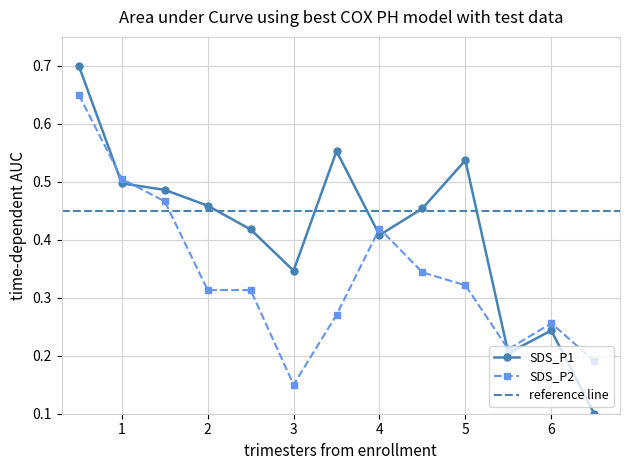

True or false: SDS_P1 has more than 2 points higher than both neighbors.

True